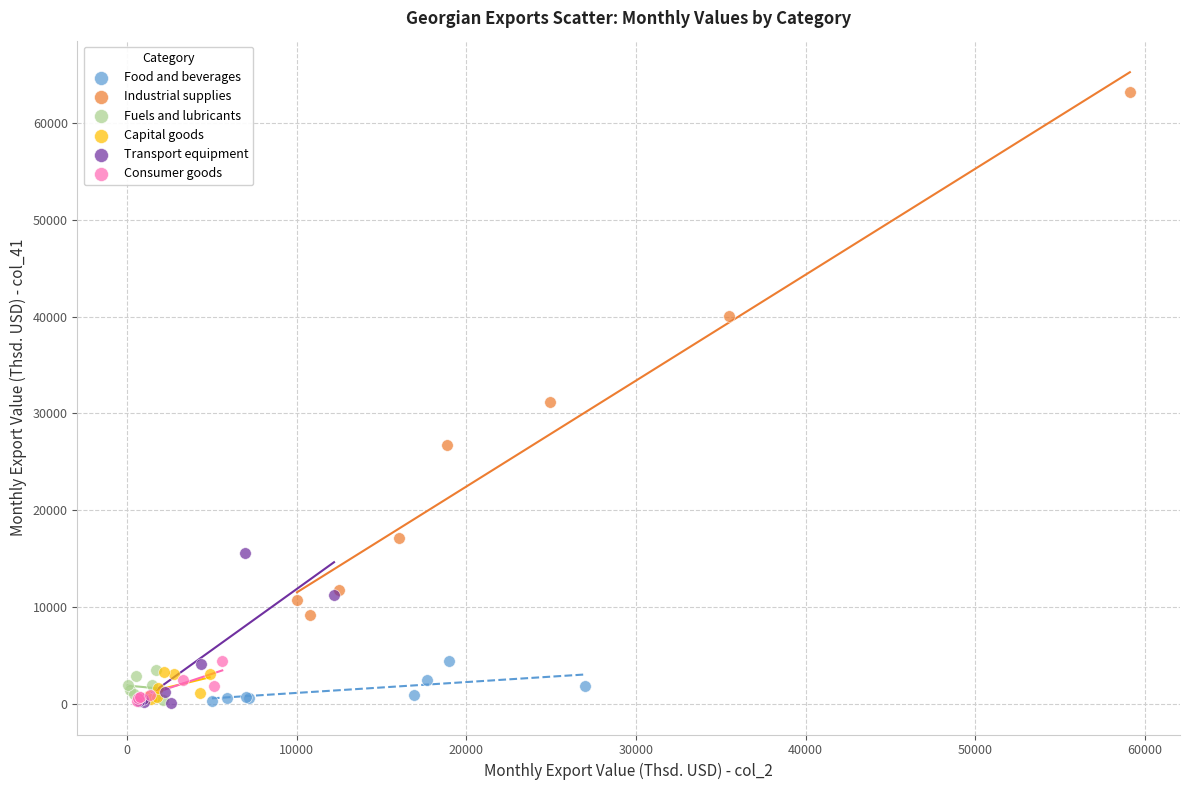

What are all the series names shown in the legend?

Food and beverages, Industrial supplies, Fuels and lubricants, Capital goods, Transport equipment, Consumer goods